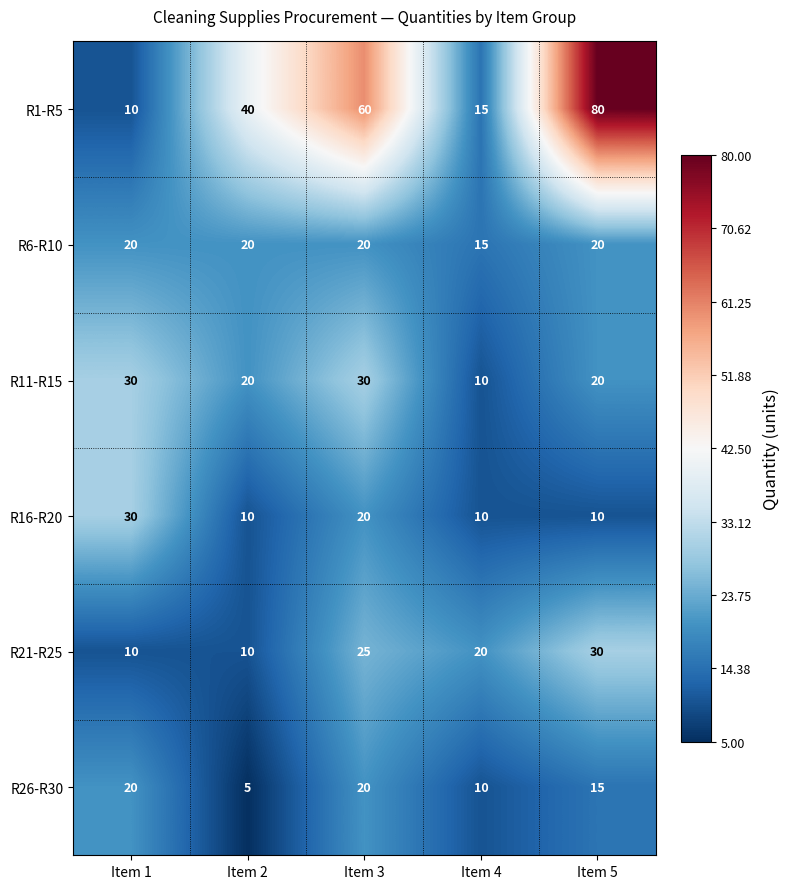

Which series has the widest spread of values?

R1-R5